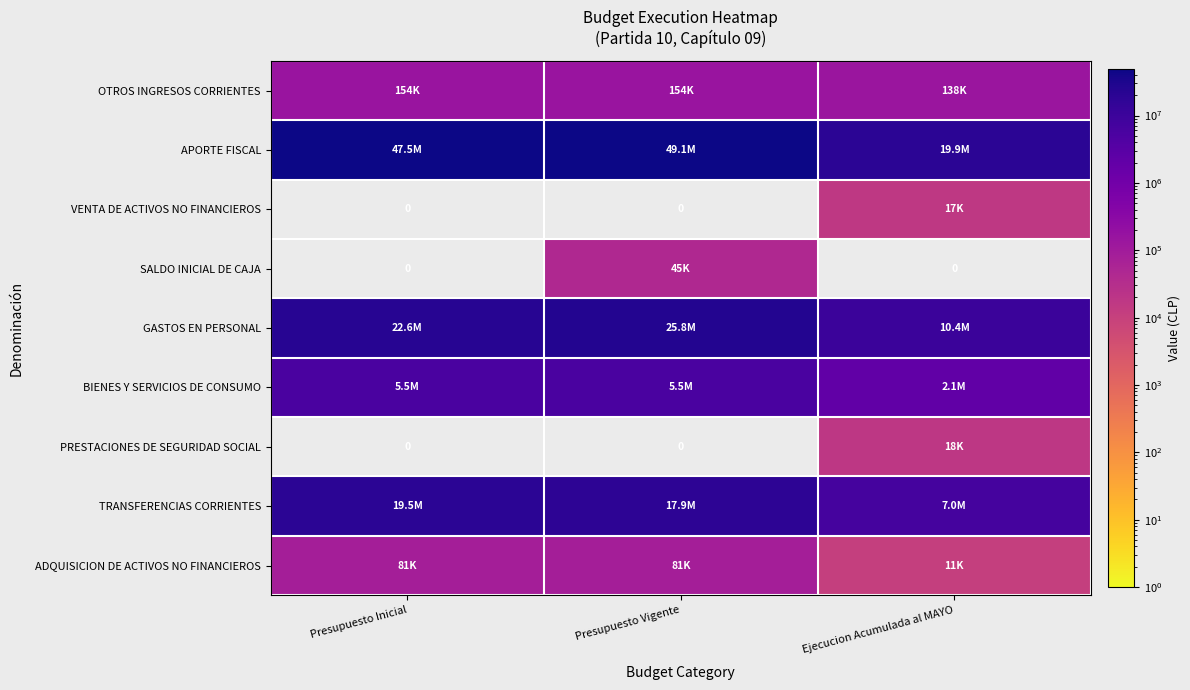

What is the highest value of the APORTE FISCAL series?

49074751.0